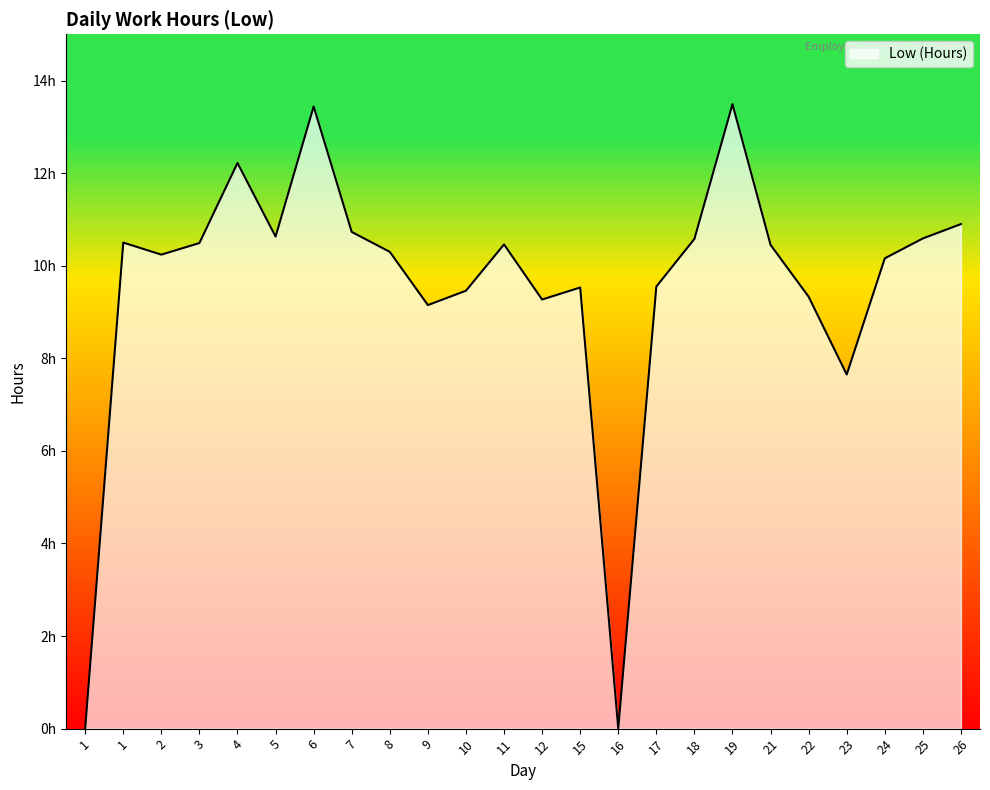

What is the difference between the maximum and minimum values?

13.5